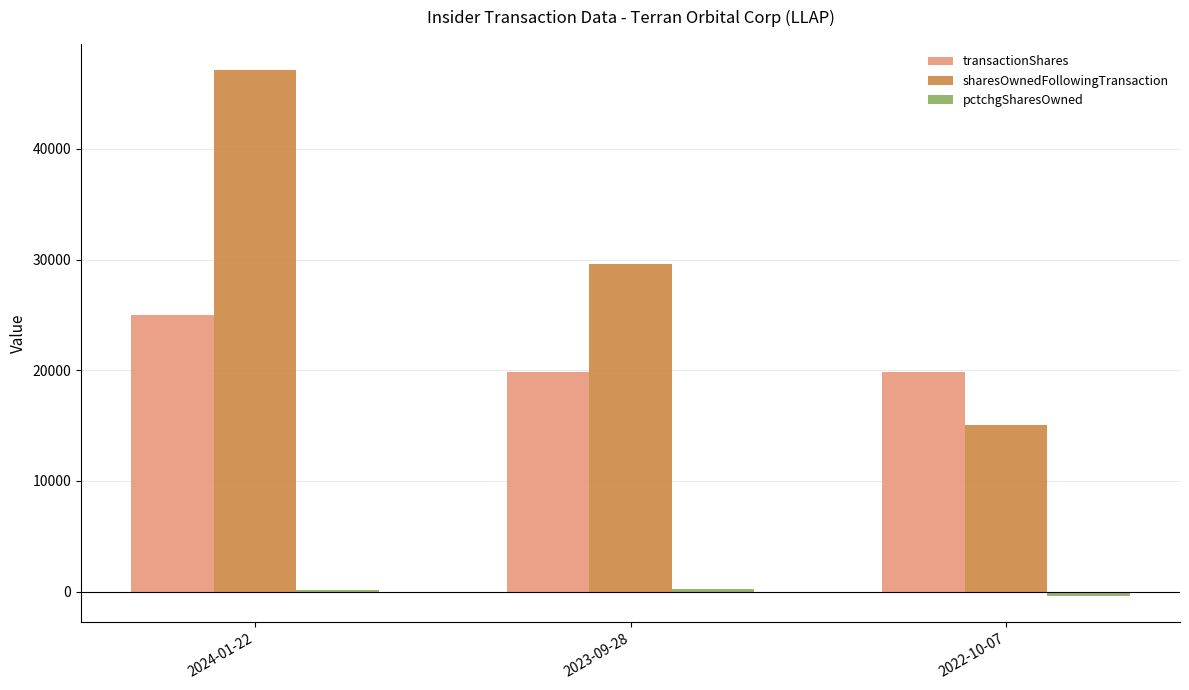

How many groups of bars are there?

3